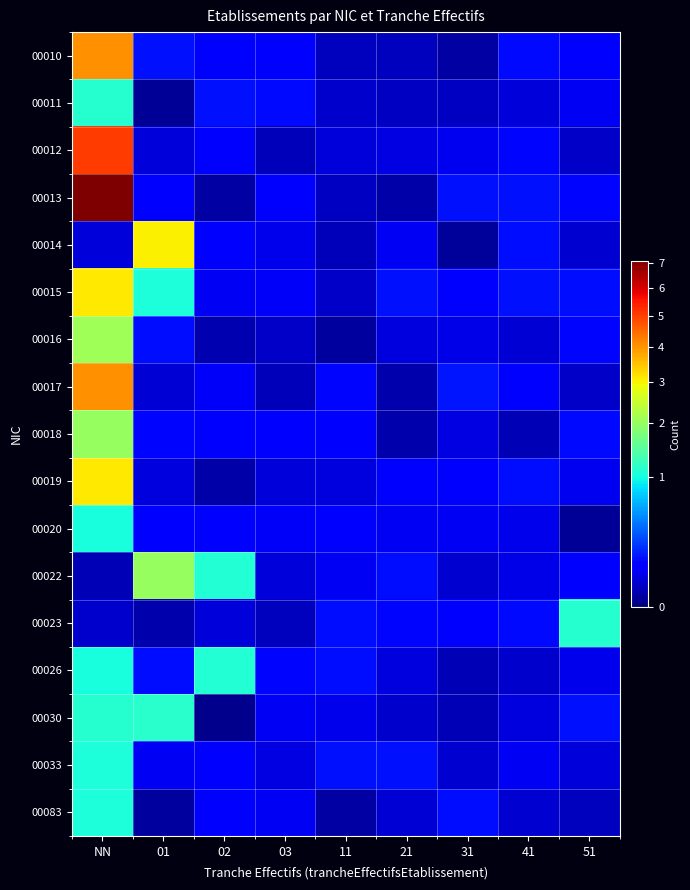

Reading left to right, list all the values displayed in this chart.

00010: NN=4.1	01=0.1	02=0.1	03=0.1	11=0.0	21=0.0	31=0.0	41=0.1	51=0.1
00011: NN=1.1	01=0.0	02=0.1	03=0.1	11=0.0	21=0.0	31=0.0	41=0.0	51=0.1
00012: NN=5.1	01=0.0	02=0.1	03=0.0	11=0.0	21=0.1	31=0.1	41=0.1	51=0.0
00013: NN=7.1	01=0.1	02=0.0	03=0.1	11=0.0	21=0.0	31=0.1	41=0.1	51=0.1
00014: NN=0.0	01=3.0	02=0.1	03=0.1	11=0.0	21=0.1	31=0.0	41=0.1	51=0.0
00015: NN=3.1	01=1.0	02=0.1	03=0.1	11=0.0	21=0.1	31=0.1	41=0.1	51=0.1
00016: NN=2.1	01=0.1	02=0.0	03=0.0	11=0.0	21=0.0	31=0.1	41=0.0	51=0.1
00017: NN=4.1	01=0.0	02=0.1	03=0.0	11=0.1	21=0.0	31=0.1	41=0.1	51=0.0
00018: NN=2.0	01=0.1	02=0.1	03=0.1	11=0.1	21=0.0	31=0.1	41=0.0	51=0.1
00019: NN=3.1	01=0.0	02=0.0	03=0.0	11=0.0	21=0.1	31=0.1	41=0.1	51=0.1
00020: NN=1.0	01=0.1	02=0.1	03=0.1	11=0.1	21=0.1	31=0.1	41=0.1	51=0.0
00022: NN=0.0	01=2.0	02=1.1	03=0.0	11=0.1	21=0.1	31=0.0	41=0.1	51=0.1
00023: NN=0.0	01=0.0	02=0.0	03=0.0	11=0.1	21=0.1	31=0.1	41=0.1	51=1.1
00026: NN=1.0	01=0.1	02=1.1	03=0.1	11=0.1	21=0.0	31=0.0	41=0.0	51=0.1
00030: NN=1.1	01=1.1	02=0.0	03=0.1	11=0.1	21=0.0	31=0.0	41=0.1	51=0.1
00033: NN=1.0	01=0.1	02=0.1	03=0.1	11=0.1	21=0.1	31=0.0	41=0.1	51=0.0
00083: NN=1.0	01=0.0	02=0.1	03=0.1	11=0.0	21=0.0	31=0.1	41=0.0	51=0.0